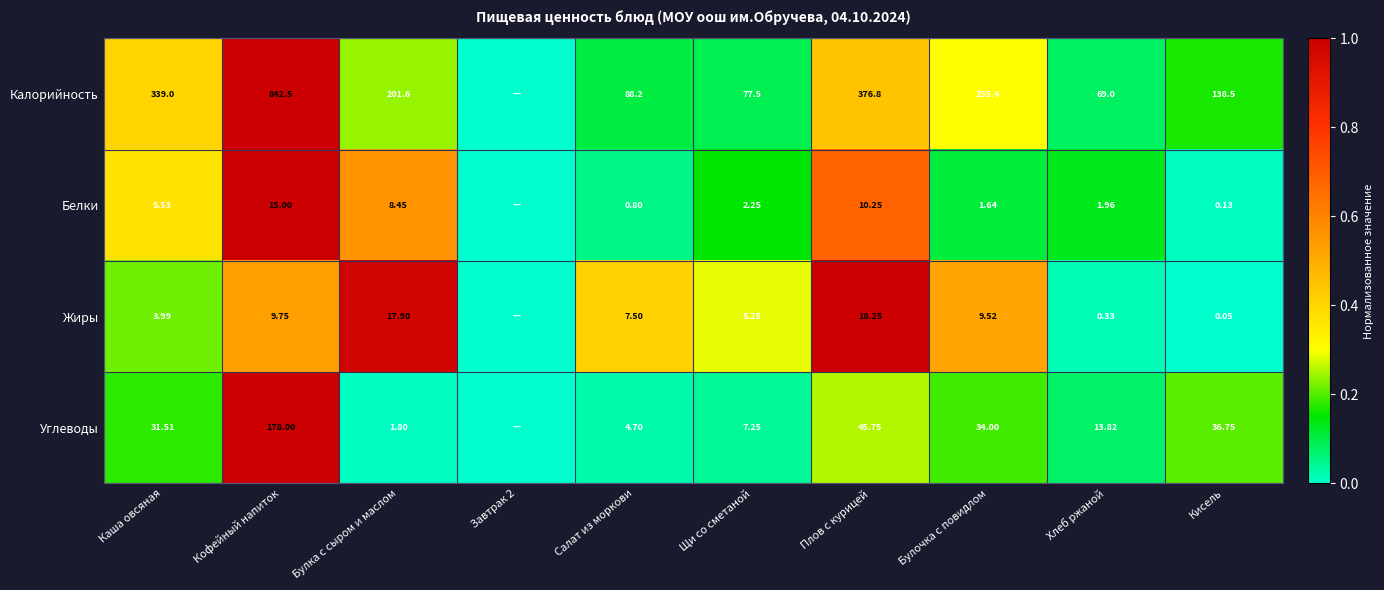

Between Кофейный напиток and Булка с сыром и маслом, which series saw the biggest shift?

Калорийность